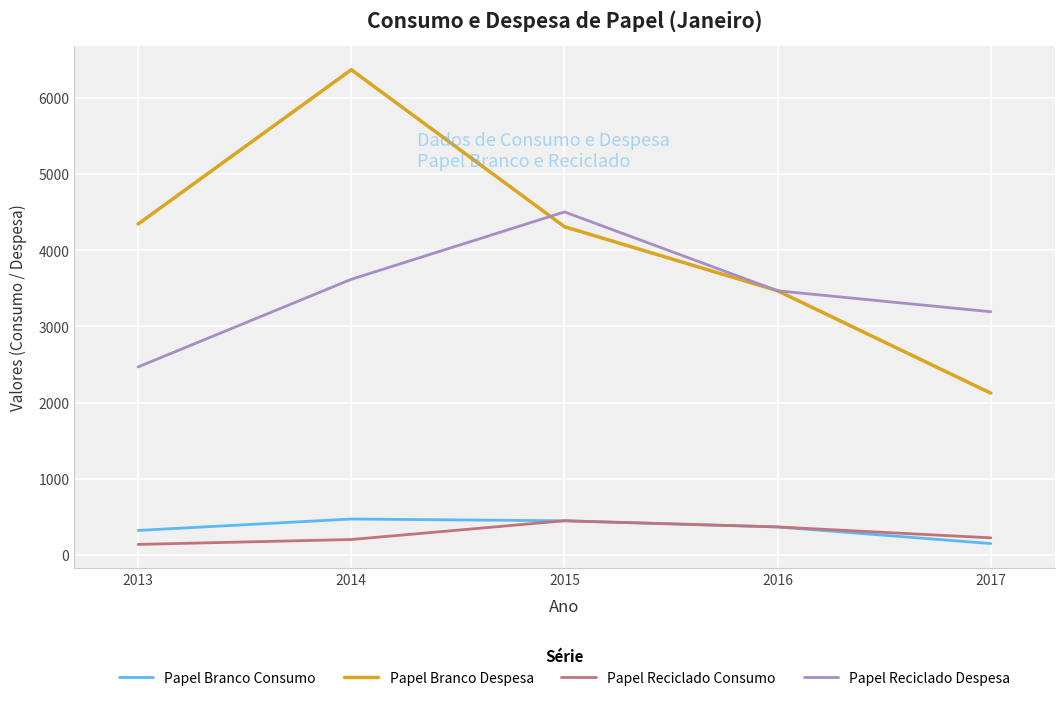

The Papel Reciclado Consumo series shows 448.0 at 2015. True or false?

True